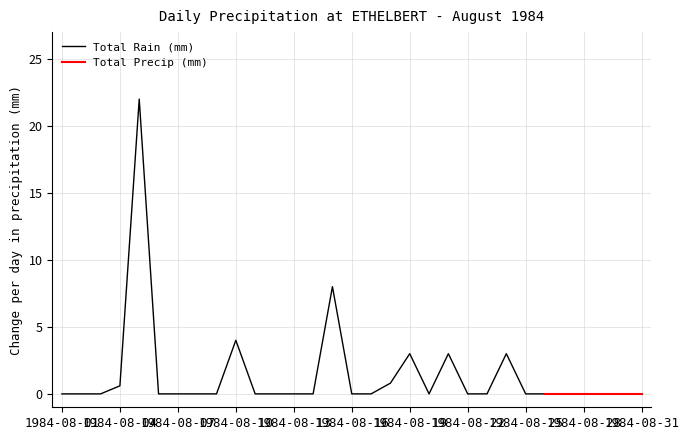

Reading right to left, list all the values displayed in this chart.

1984-08-31=0.0	1984-08-30=0.0	1984-08-29=0.0	1984-08-28=0.0	1984-08-27=0.0	1984-08-26=0.0	1984-08-25=0.0	1984-08-24=3.0	1984-08-23=0.0	1984-08-22=0.0	1984-08-21=3.0	1984-08-20=0.0	1984-08-19=3.0	1984-08-18=0.8	1984-08-17=0.0	1984-08-16=0.0	1984-08-15=8.0	1984-08-14=0.0	1984-08-13=0.0	1984-08-12=0.0	1984-08-11=0.0	1984-08-10=4.0	1984-08-09=0.0	1984-08-08=0.0	1984-08-07=0.0	1984-08-06=0.0	1984-08-05=22.0	1984-08-04=0.6	1984-08-03=0.0	1984-08-02=0.0	1984-08-01=0.0